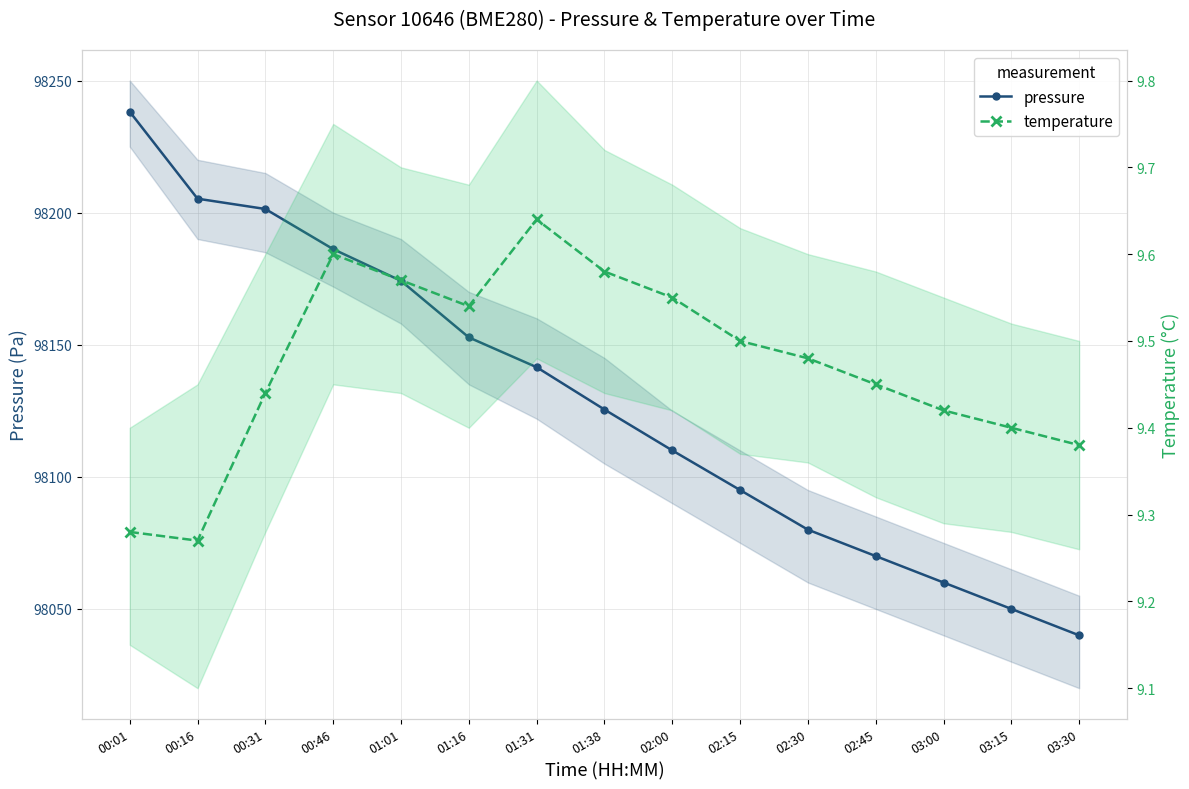

The value of temperature at 02:30 is 5.6. True or false?

False